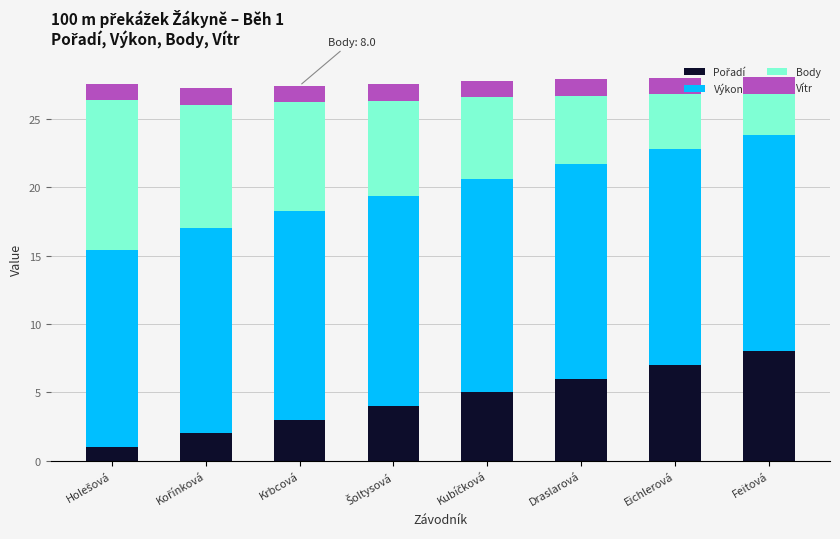

What is the total value across all series at Feitová?

28.1